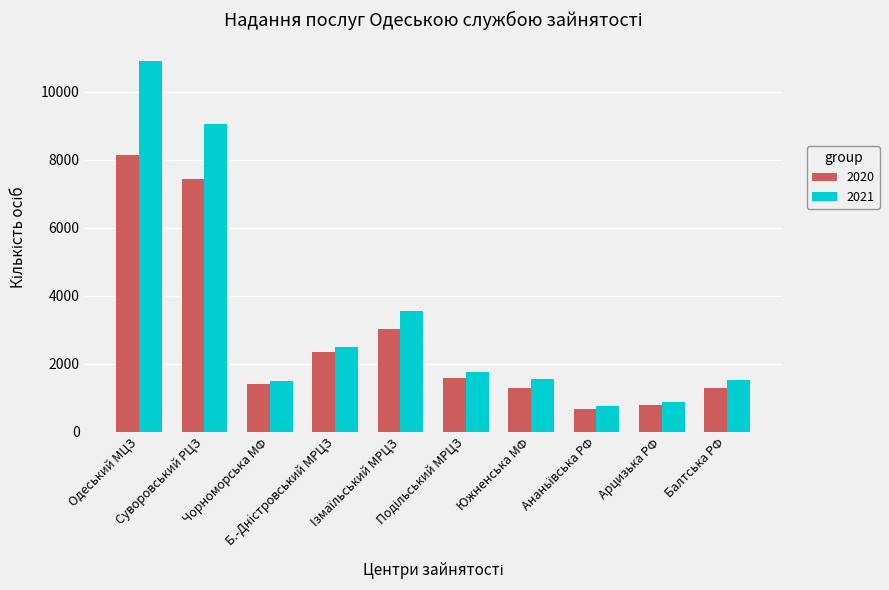

Rank the series by their average value, from highest to lowest.

2021, 2020